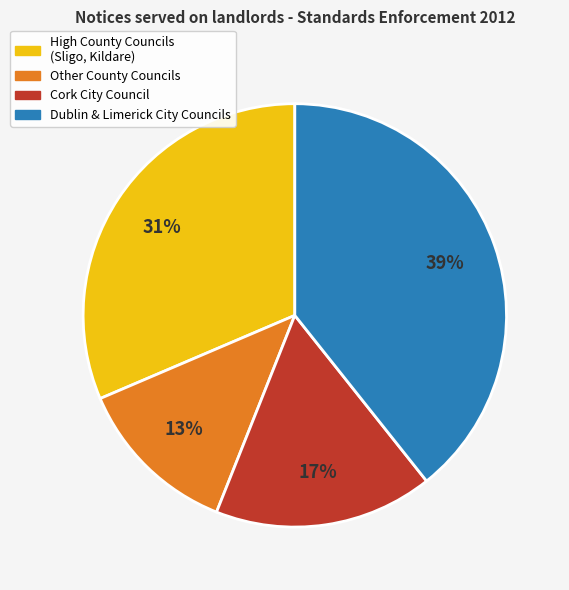

To the nearest percent, what is the average slice percentage?

25%